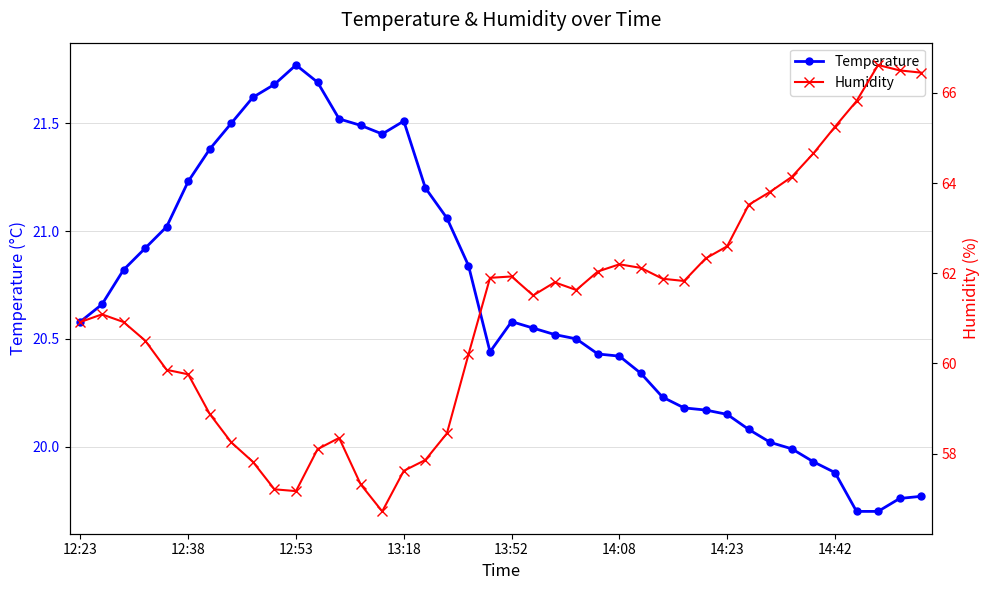

What is the sum of the Temperature values at 22 and 36?

40.2